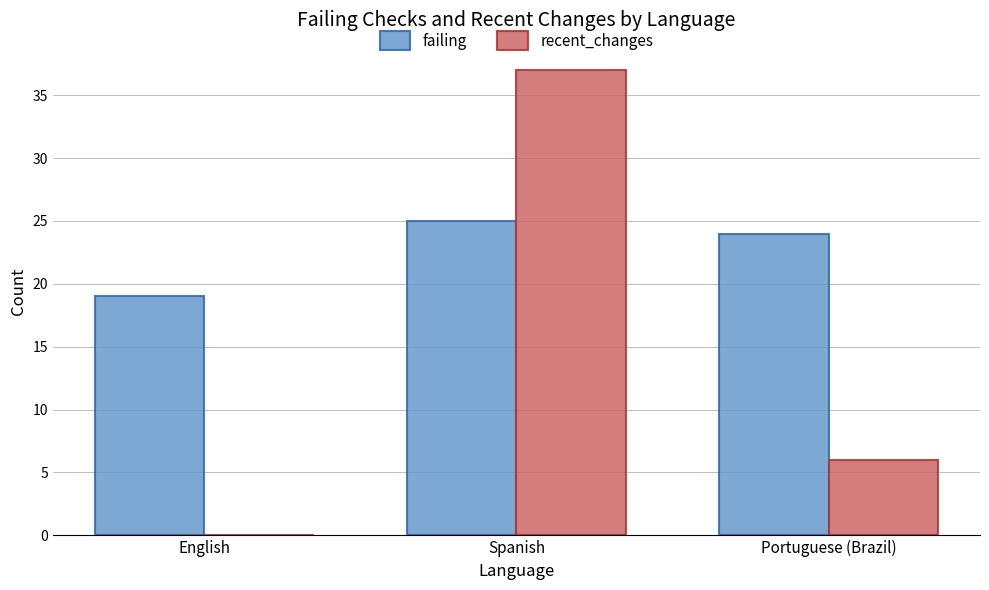

The failing series shows 17 at Spanish. True or false?

False